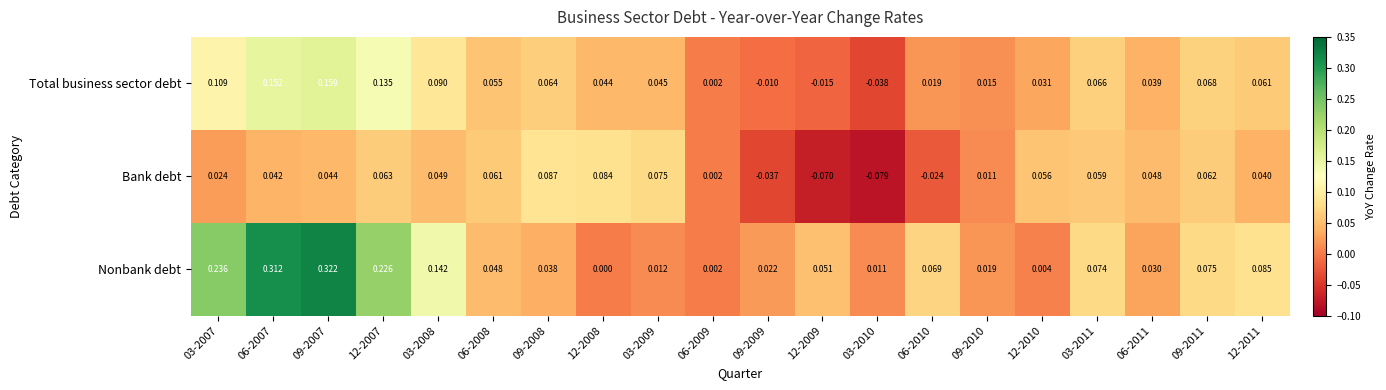

How many categories are shown in the chart?

20